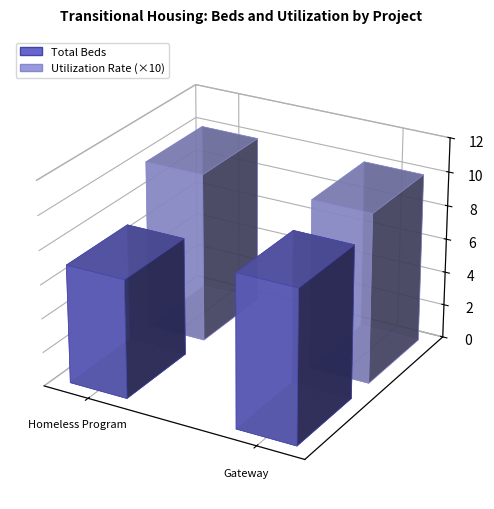

What is the value of the Total Beds bar at the 1st from the left?

7